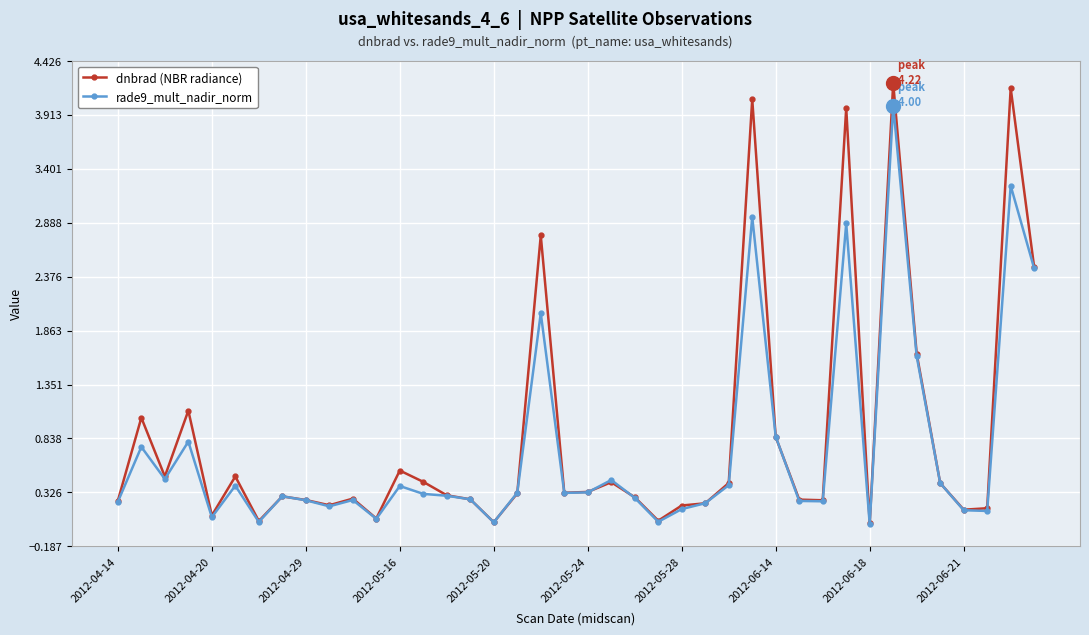

List the series in order of their peak value, highest first.

dnbrad (NBR radiance), rade9_mult_nadir_norm